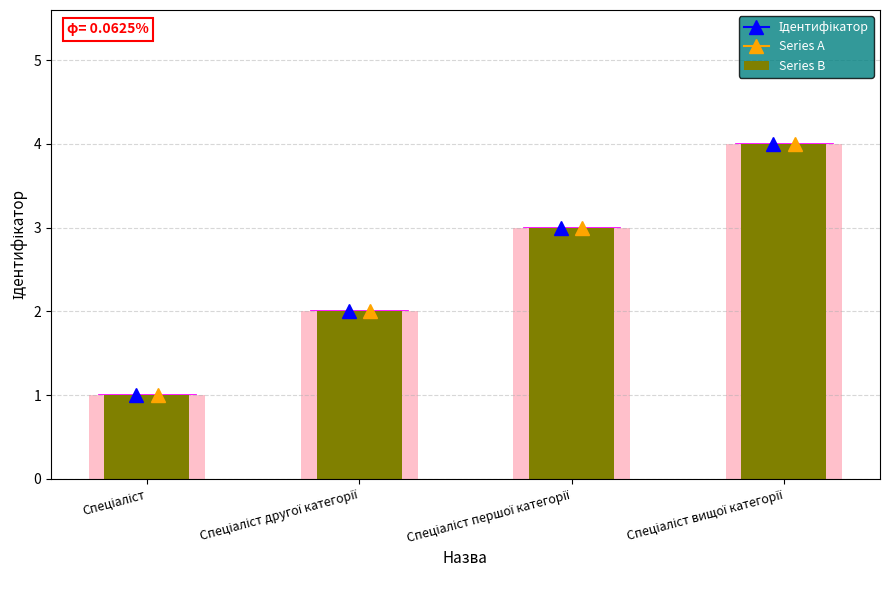

What is the value of the 3rd bar from the left?

3